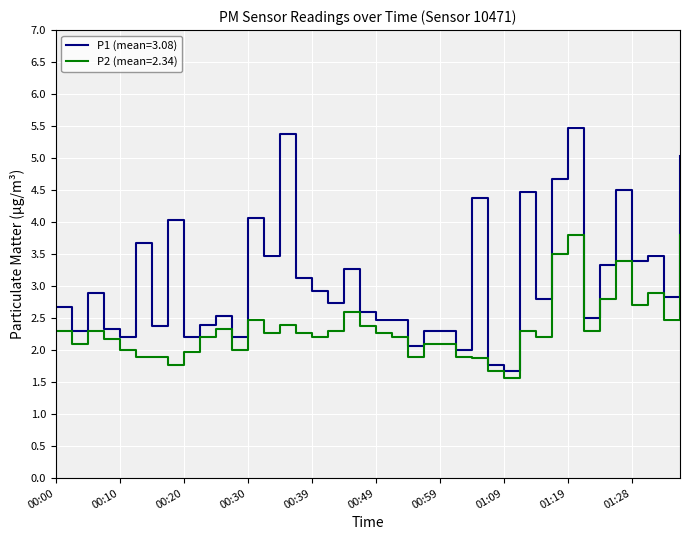

Does the chart display data point markers on the line(s)?

No